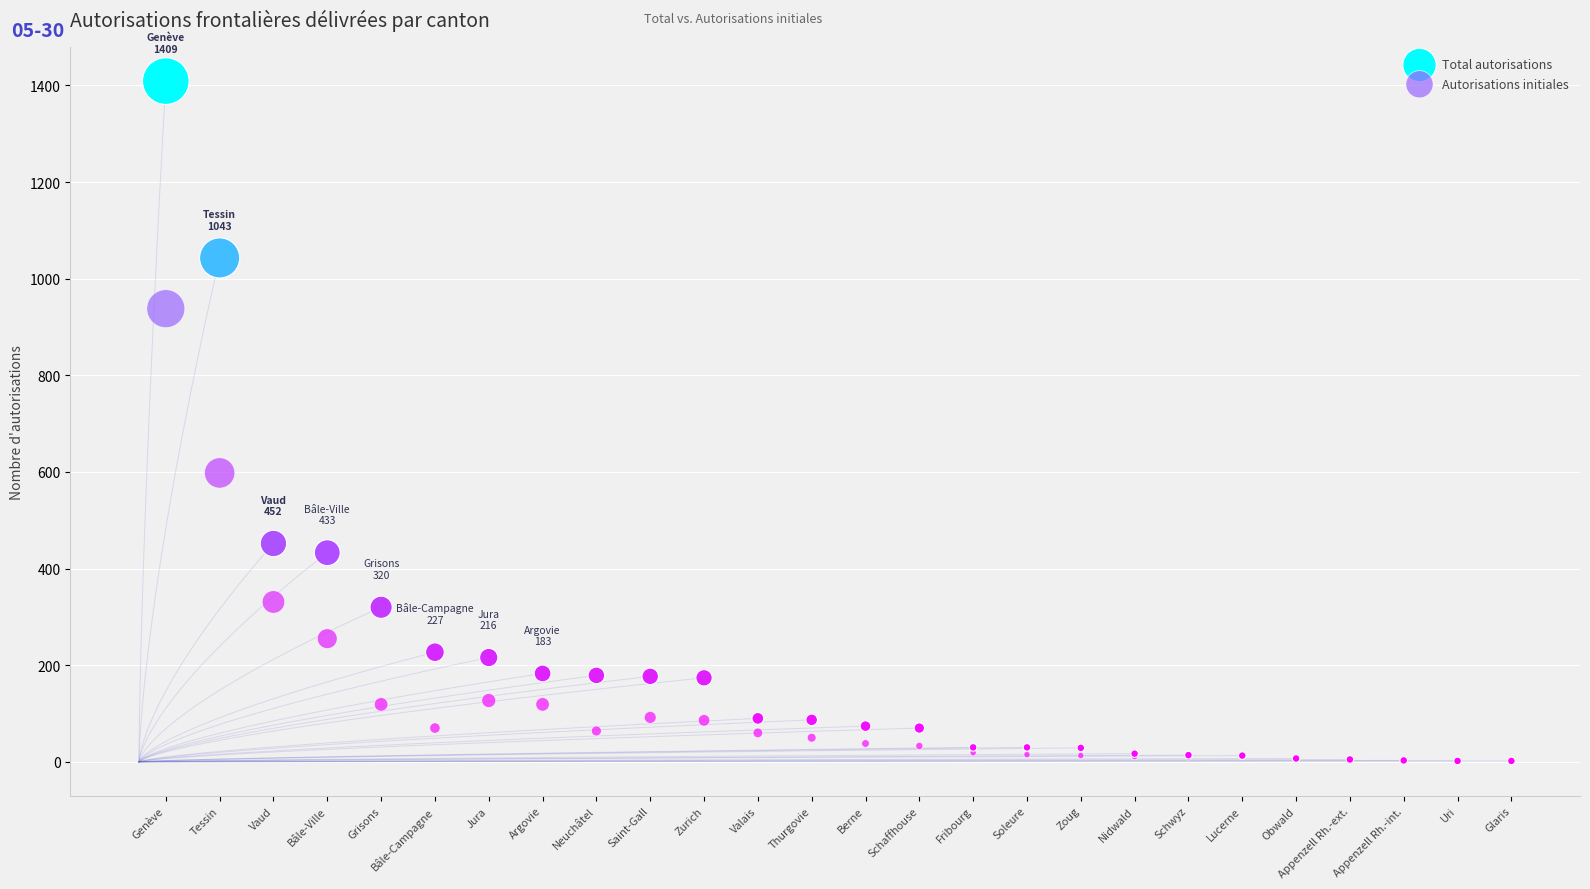

Across all series, what Y value is closest to 705?

598